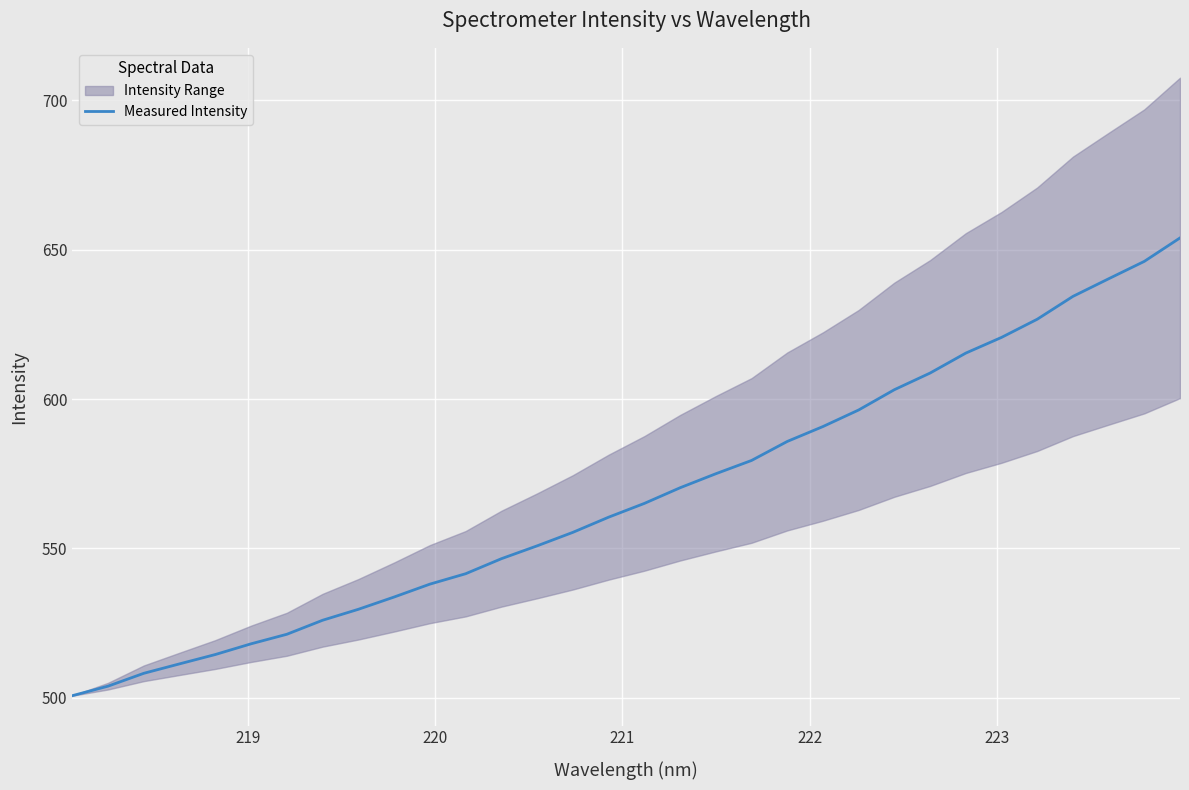

What is the highest value of the Measured Intensity series?

654.0